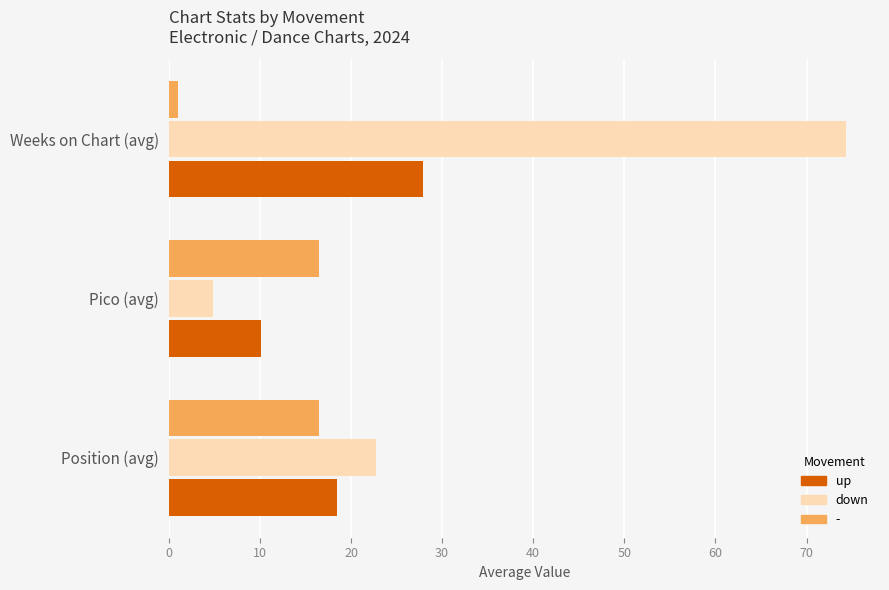

What is the difference between the maximum and second lowest values in the up series?

9.4